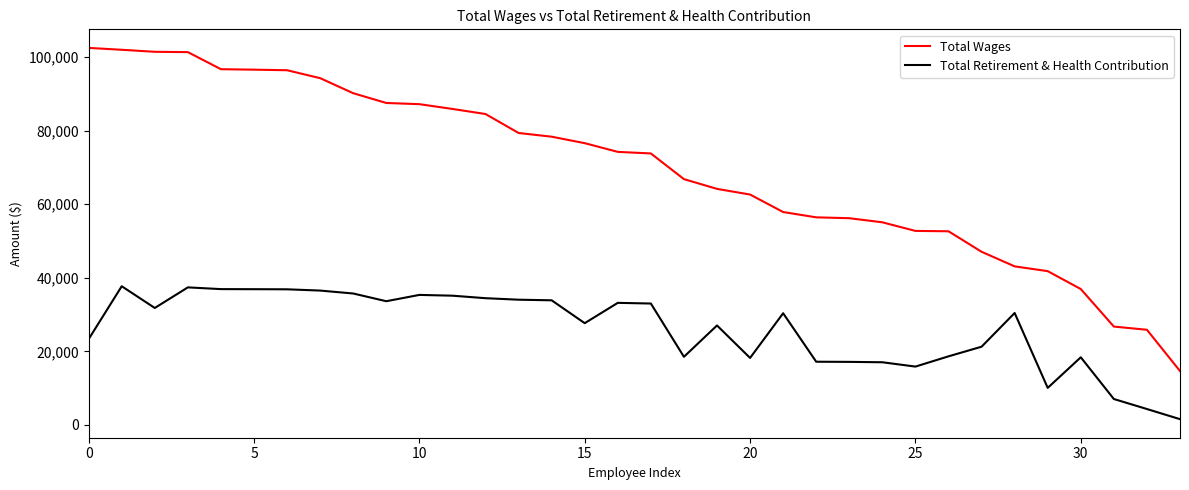

What are all the series names shown in the legend?

Total Wages, Total Retirement & Health Contribution